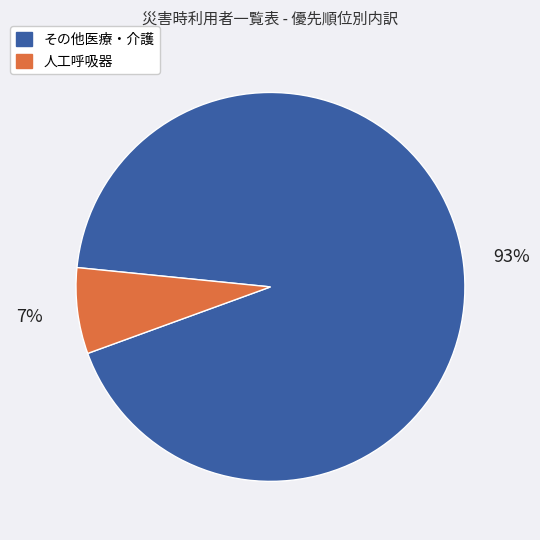

To the nearest percent, what is the average slice percentage?

50%